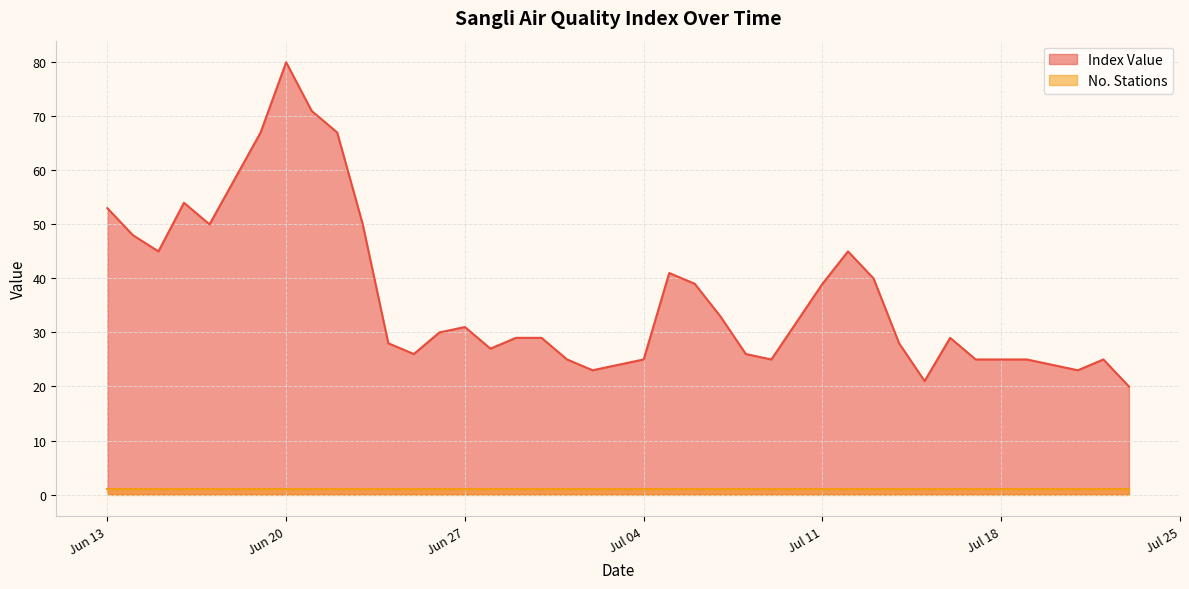

Reading left to right, extract all data points from this chart.

53	48	45	54	50	67	80	71	67	50	28	26	30	31	27	29	29	25	23	24	25	41	39	33	26	25	32	39	45	40	28	21	29	25	25	25	24	23	25	20